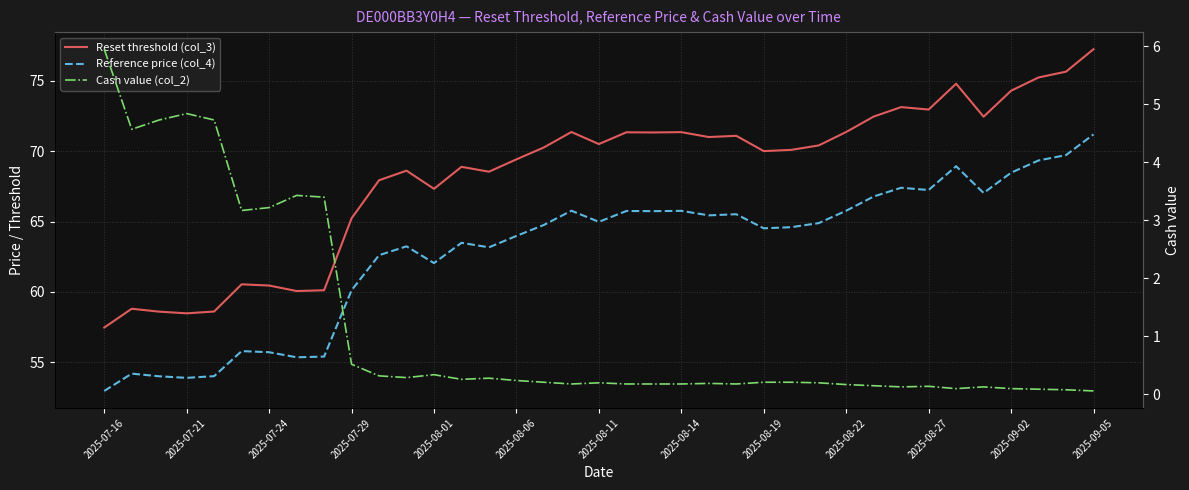

At how many categories does at least one series exceed 11?

37